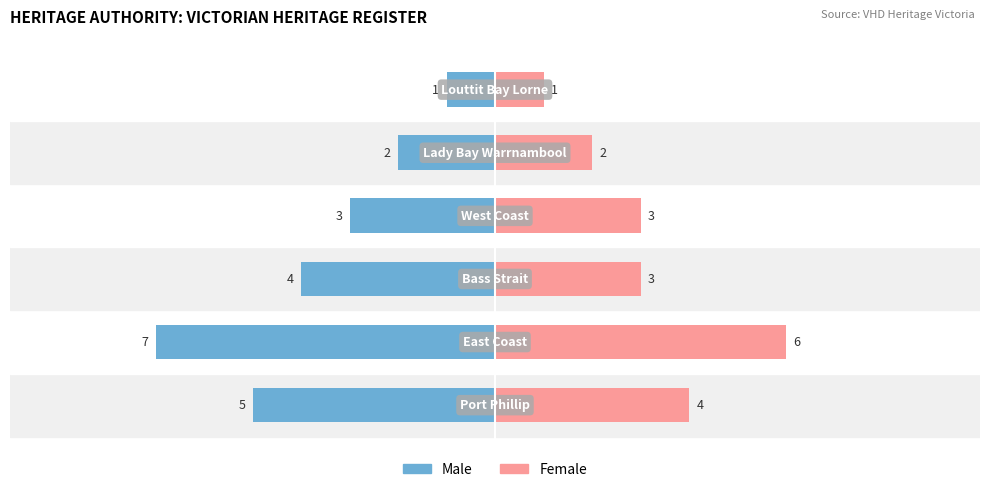

Are the bars horizontal?

Yes